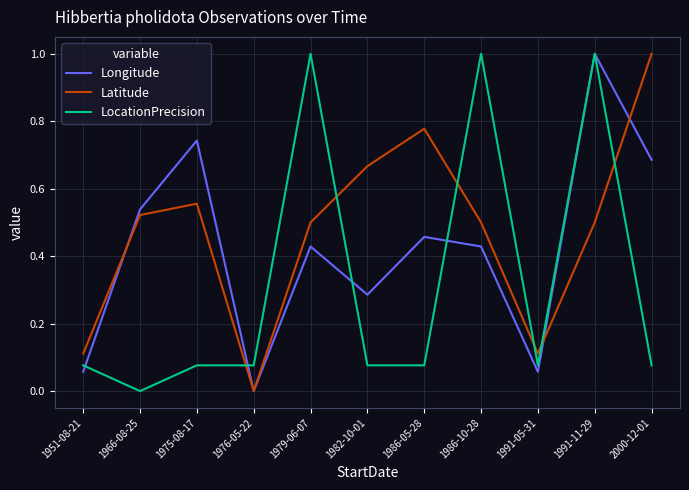

What position from the left is 1986-10-28?

8